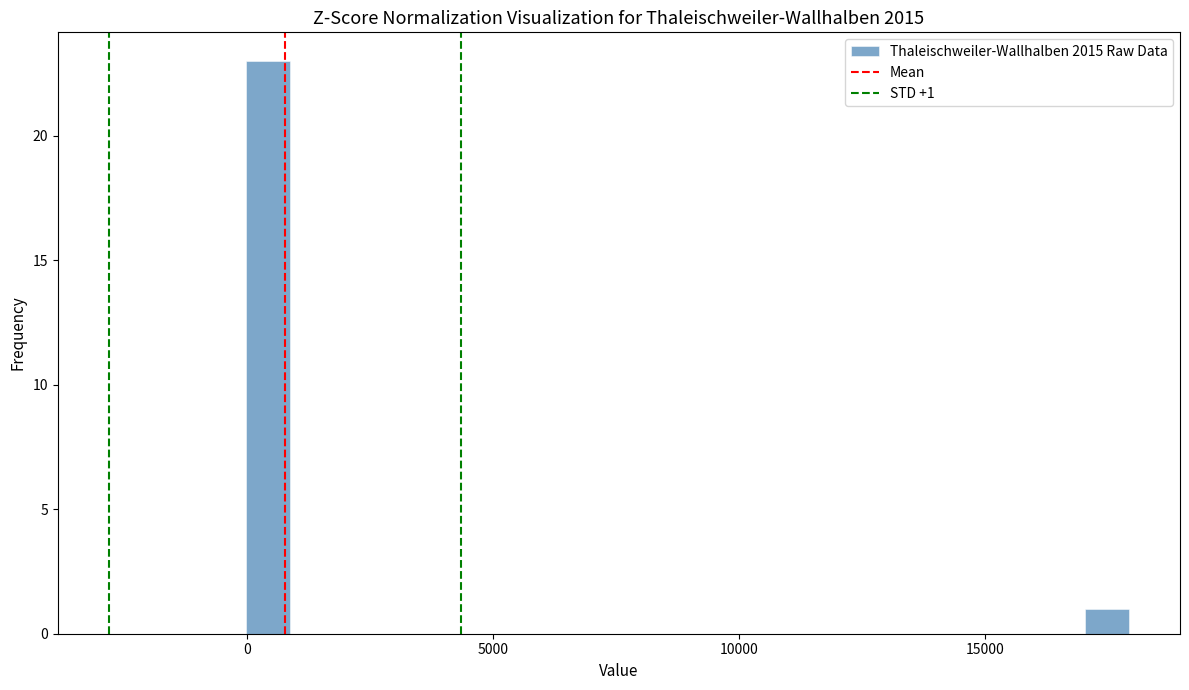

Read against the x-axis, roughly where is the centre of the tallest bar?

500